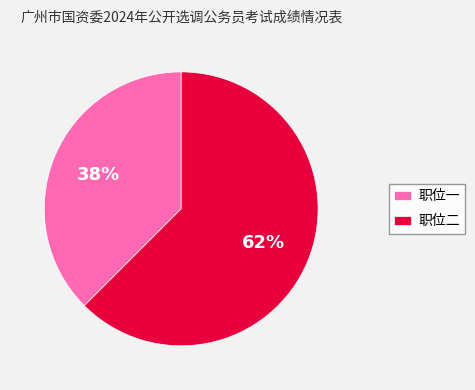

What is the majority slice?

职位二